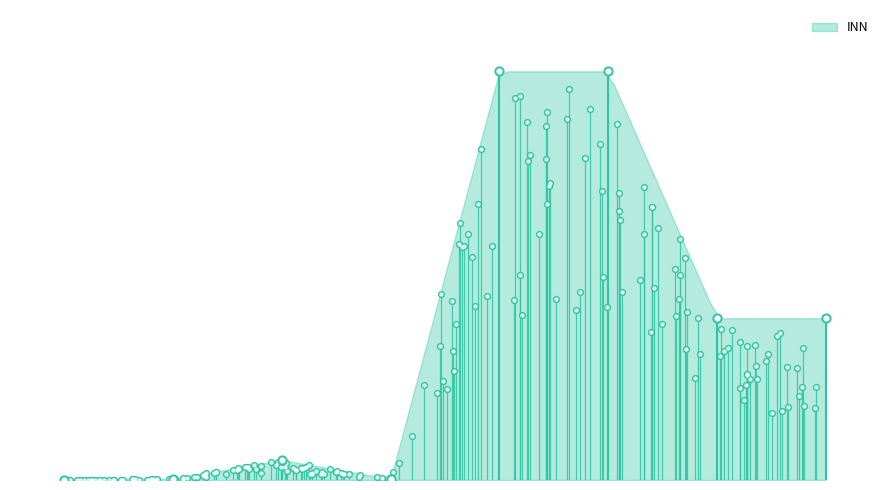

What is the change in value from 3 to 6?

+0.4